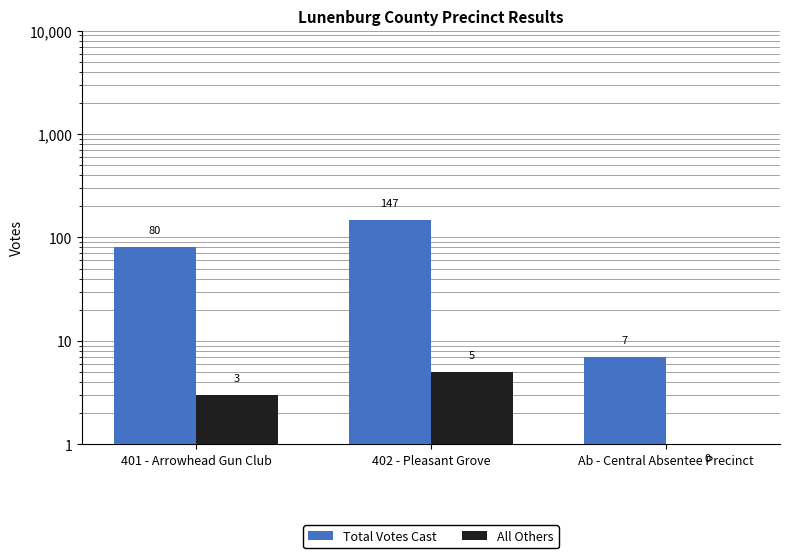

What is the difference between the maximum and second lowest values in the Total Votes Cast series?

67.0